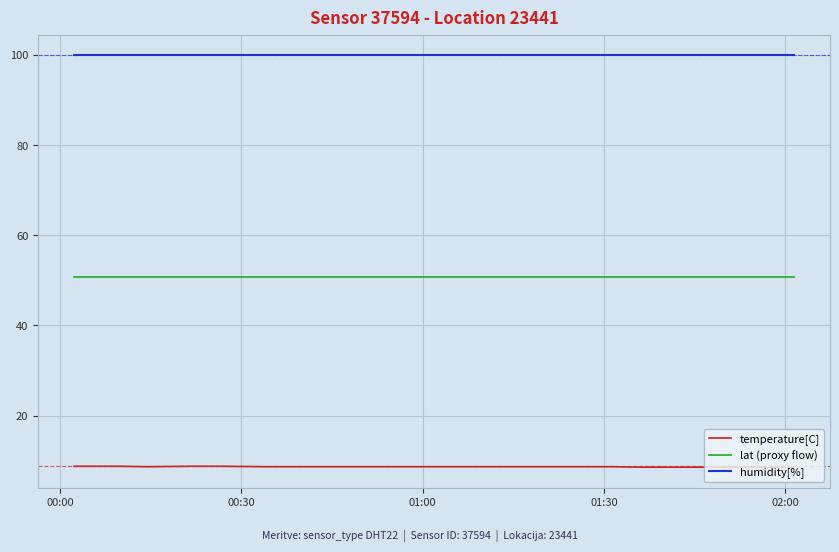

How many series are shown in this chart?

3